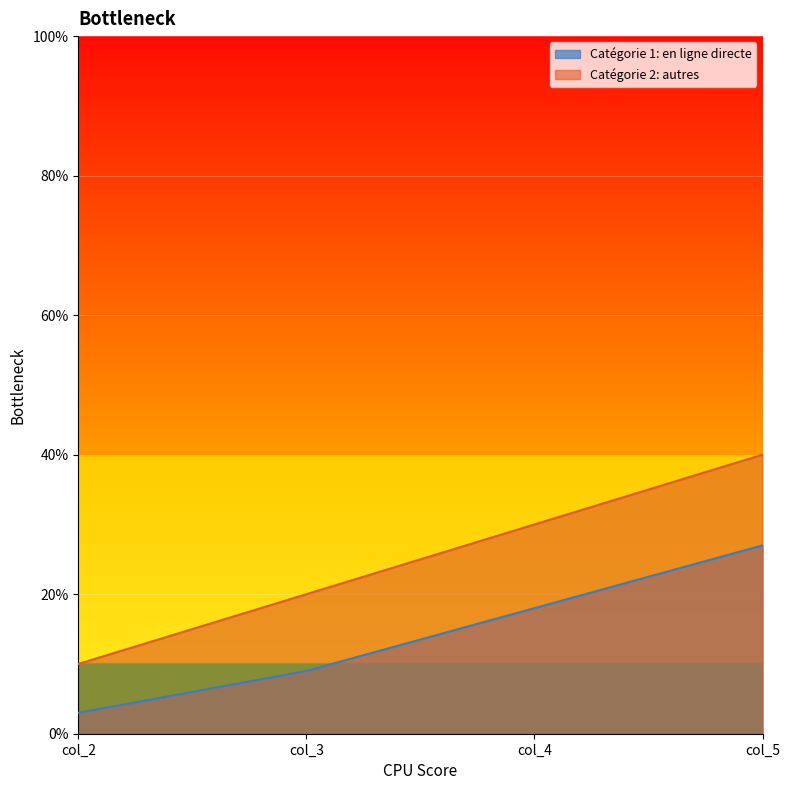

Which series has the widest spread of values?

Catégorie 2: autres